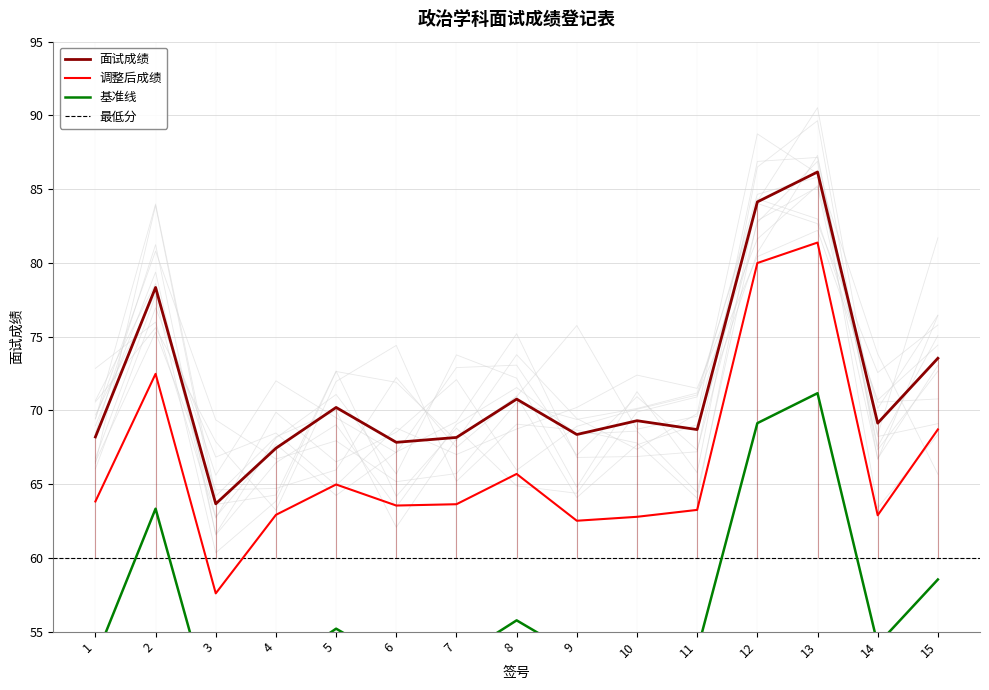

Is this an area chart (filled region under the line)?

No